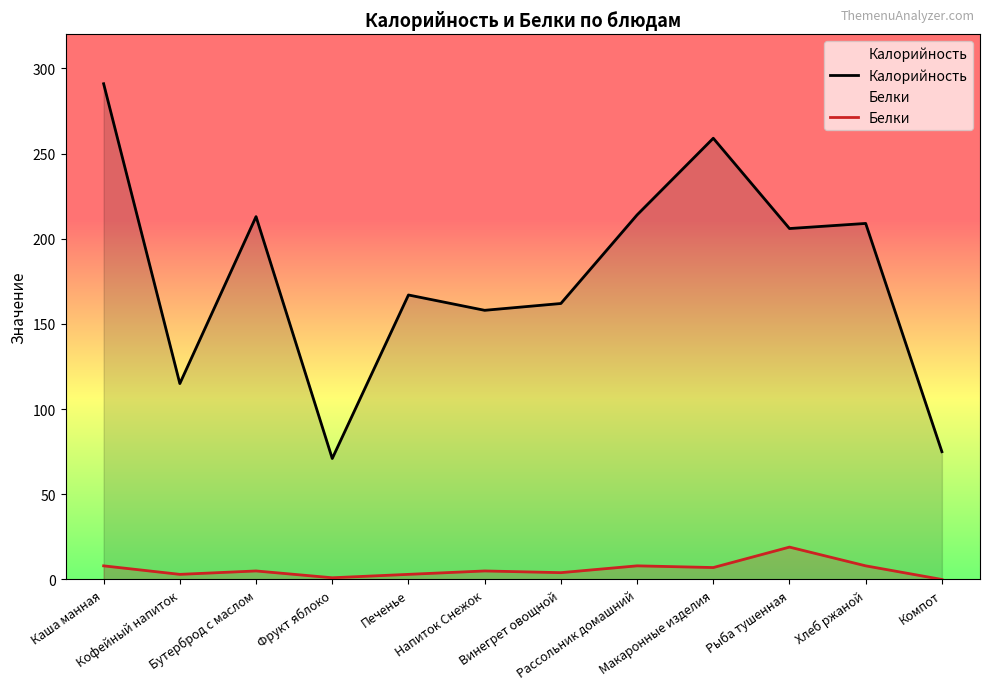

What is the spread (max minus min) of values at Рассольник домашний?

206